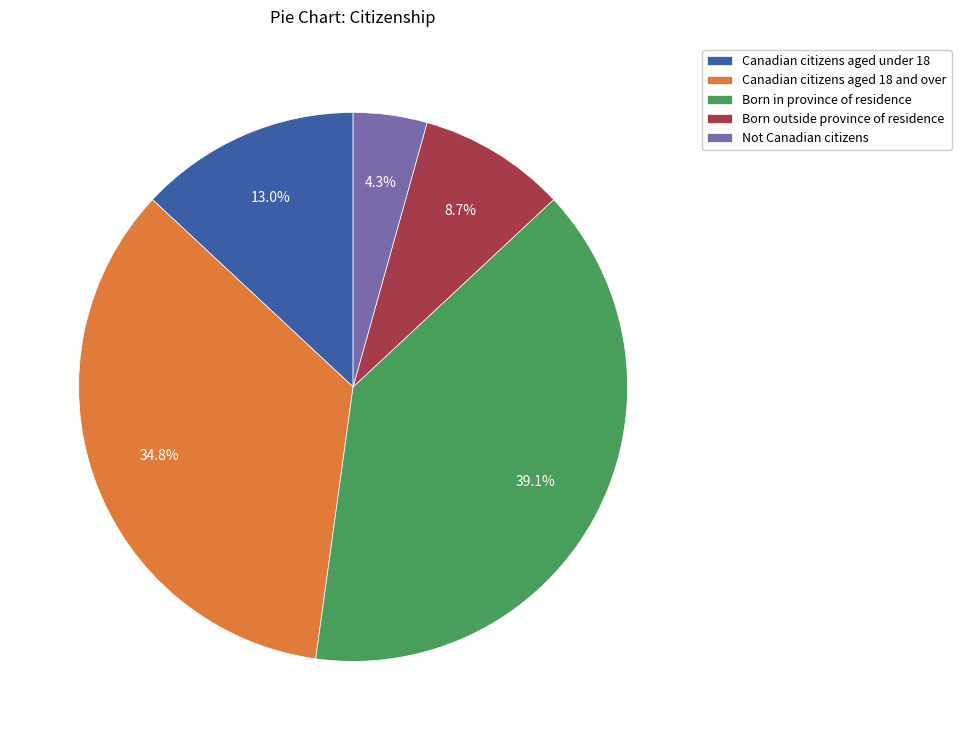

What is the largest slice in the pie chart?

Born in province of residence